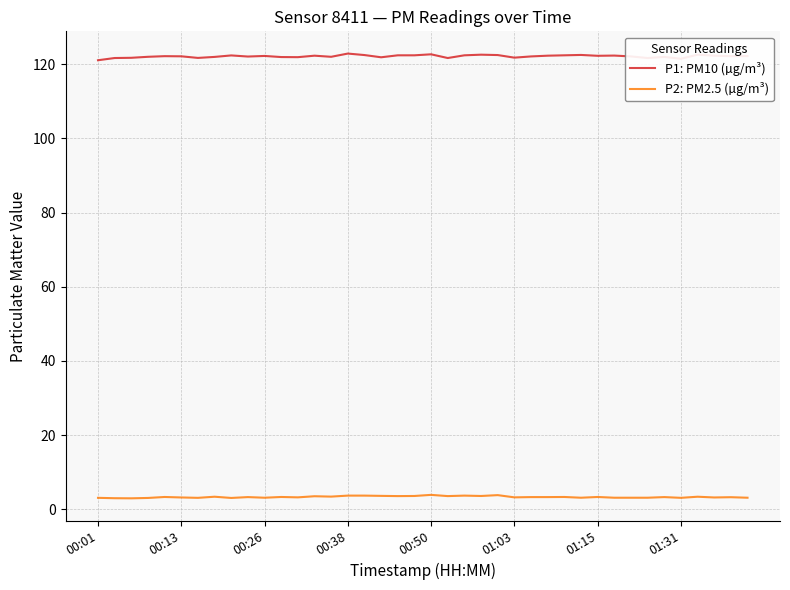

Which series has the largest range (max minus min)?

P1: PM10 (µg/m³)